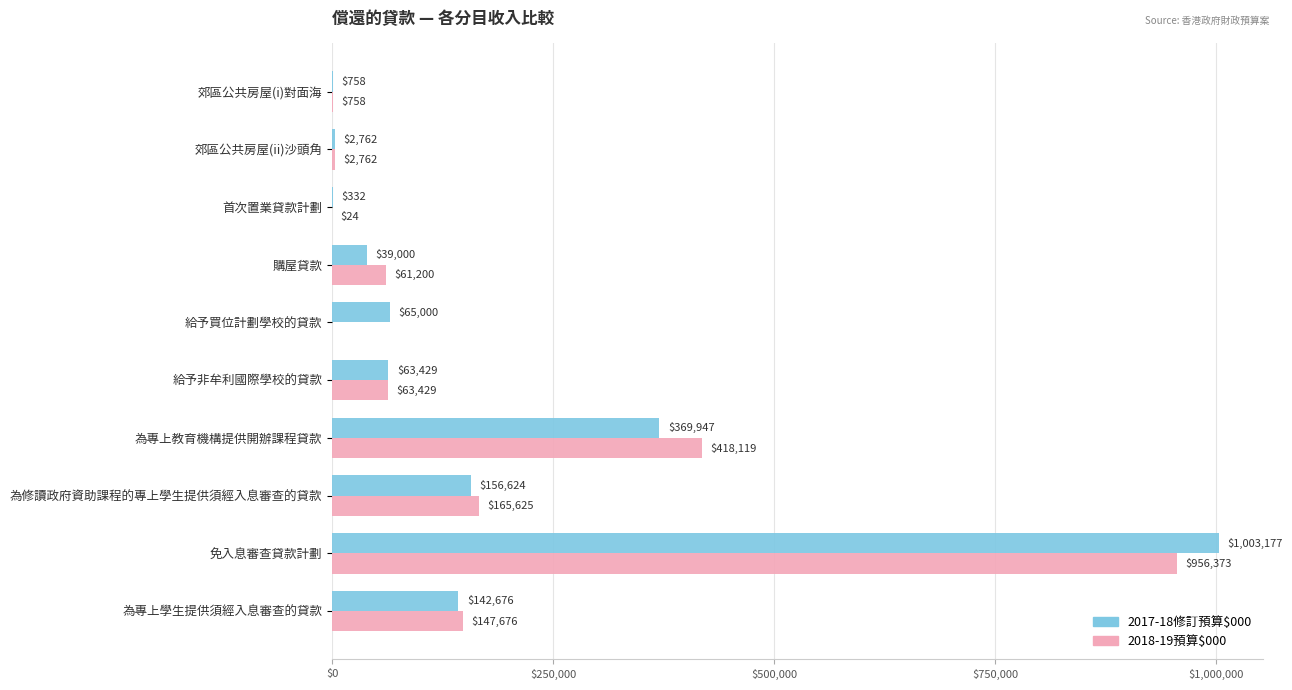

Which category has the highest value across all series?

免入息審查貸款計劃